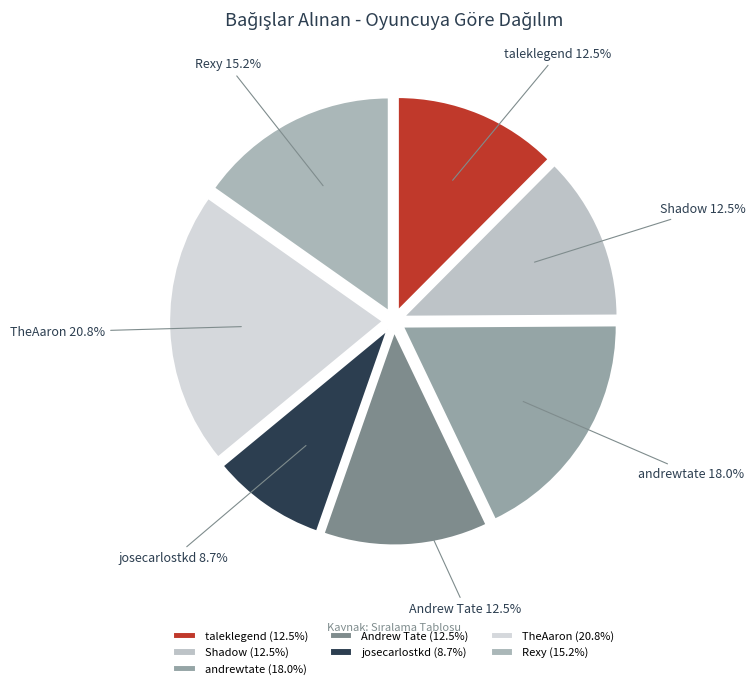

Combined, do taleklegend and Shadow account for over 50%?

No